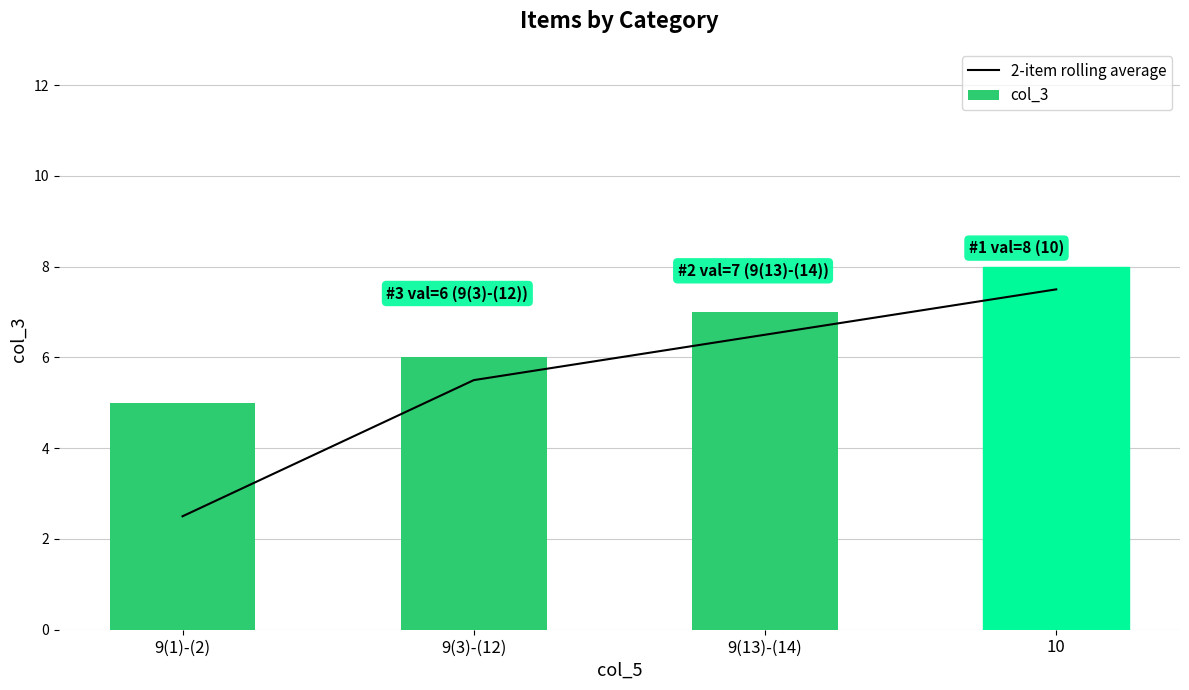

At how many categories does at least one series exceed 3?

4